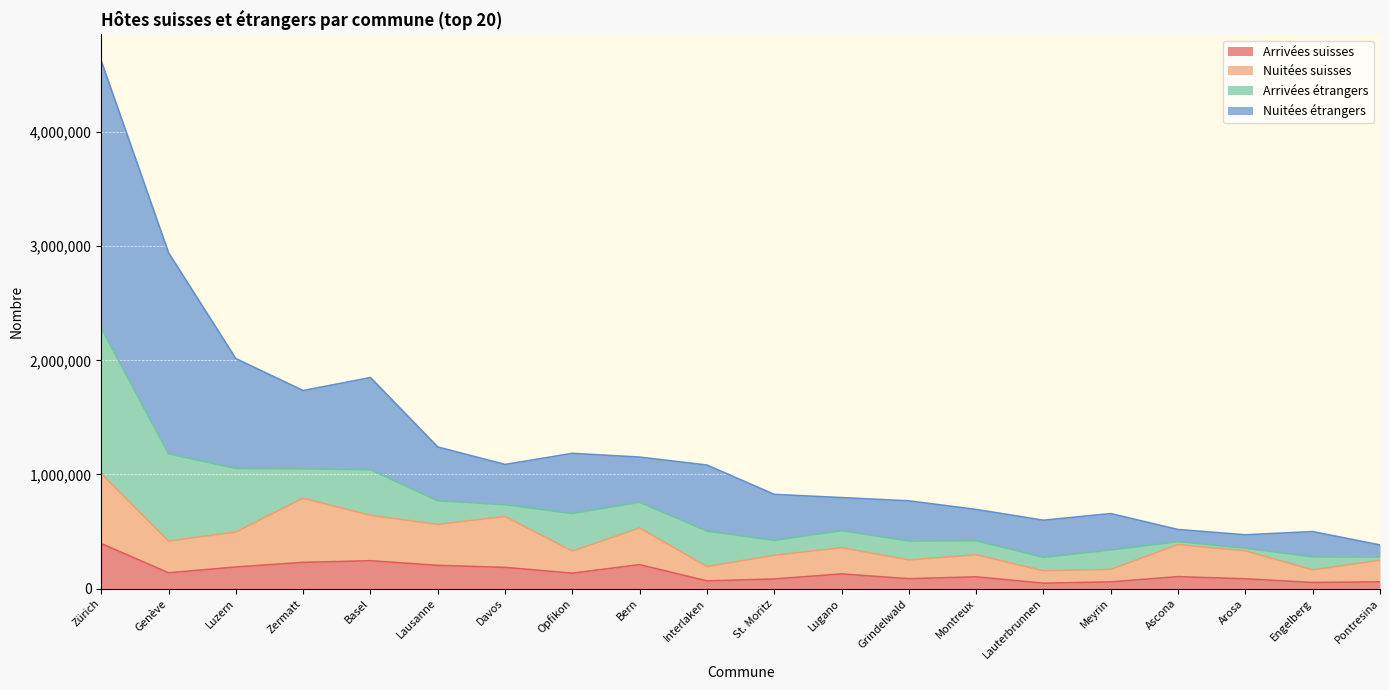

Which category has the highest value in the Arrivées suisses series?

Zürich